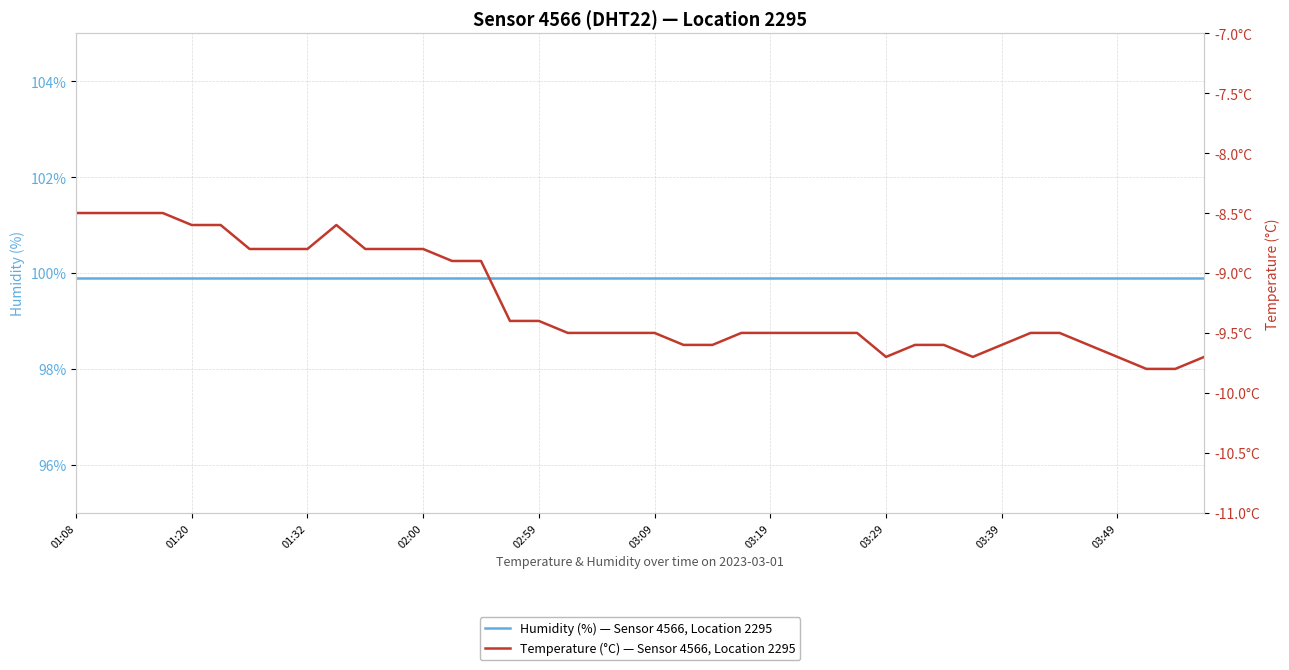

True or false: Temperature (°C) — Sensor 4566, Location 2295 and Humidity (%) — Sensor 4566, Location 2295 intersect in this chart.

False